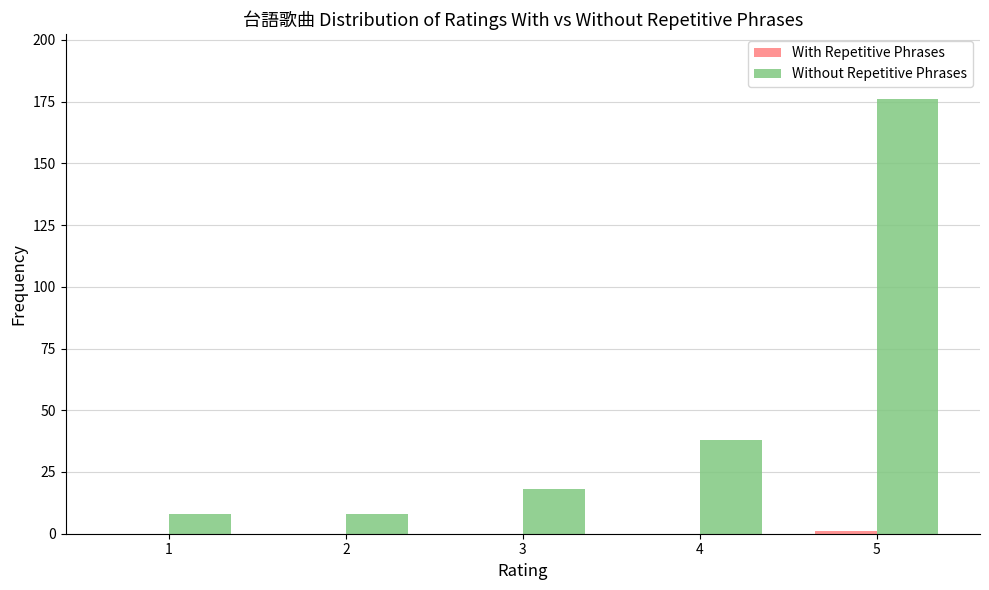

At which category does the chart reach its peak across all series?

5